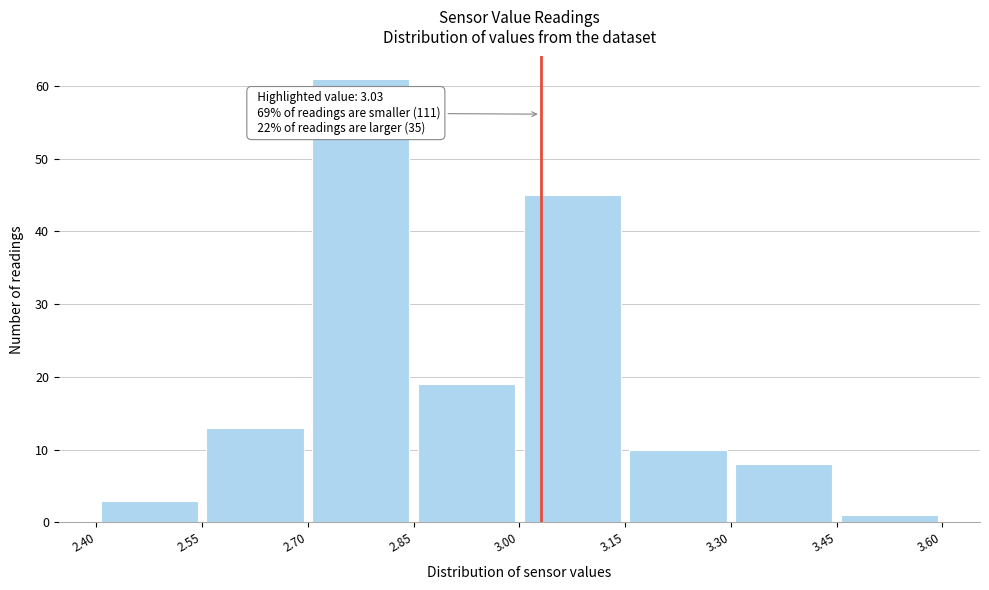

Which range on the x-axis has the tallest bar?

2.70 to 2.85